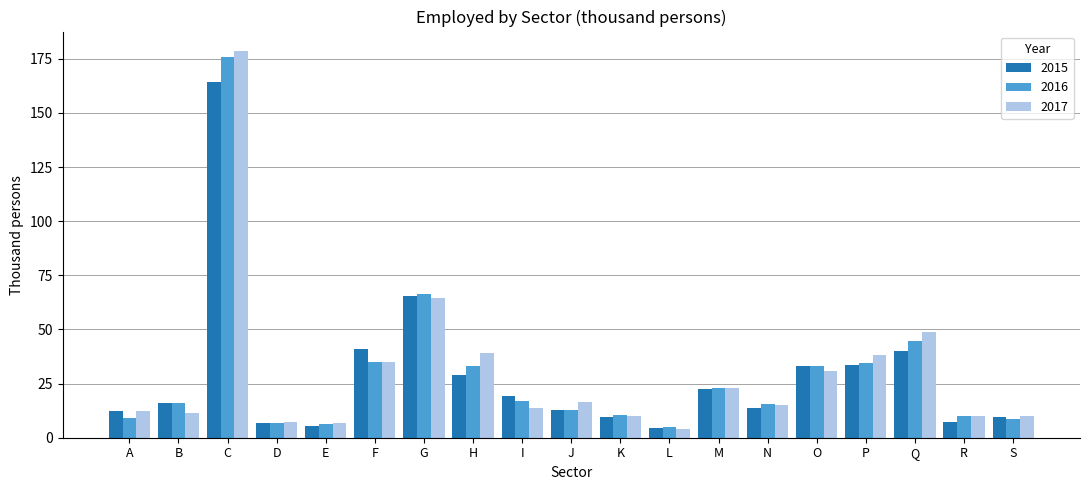

What value does the 2015 series have at S?

9.4